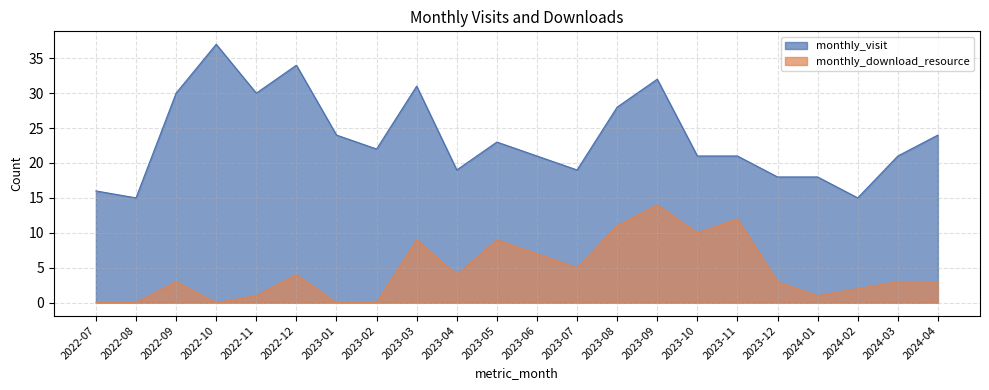

How many series are shown in this chart?

2